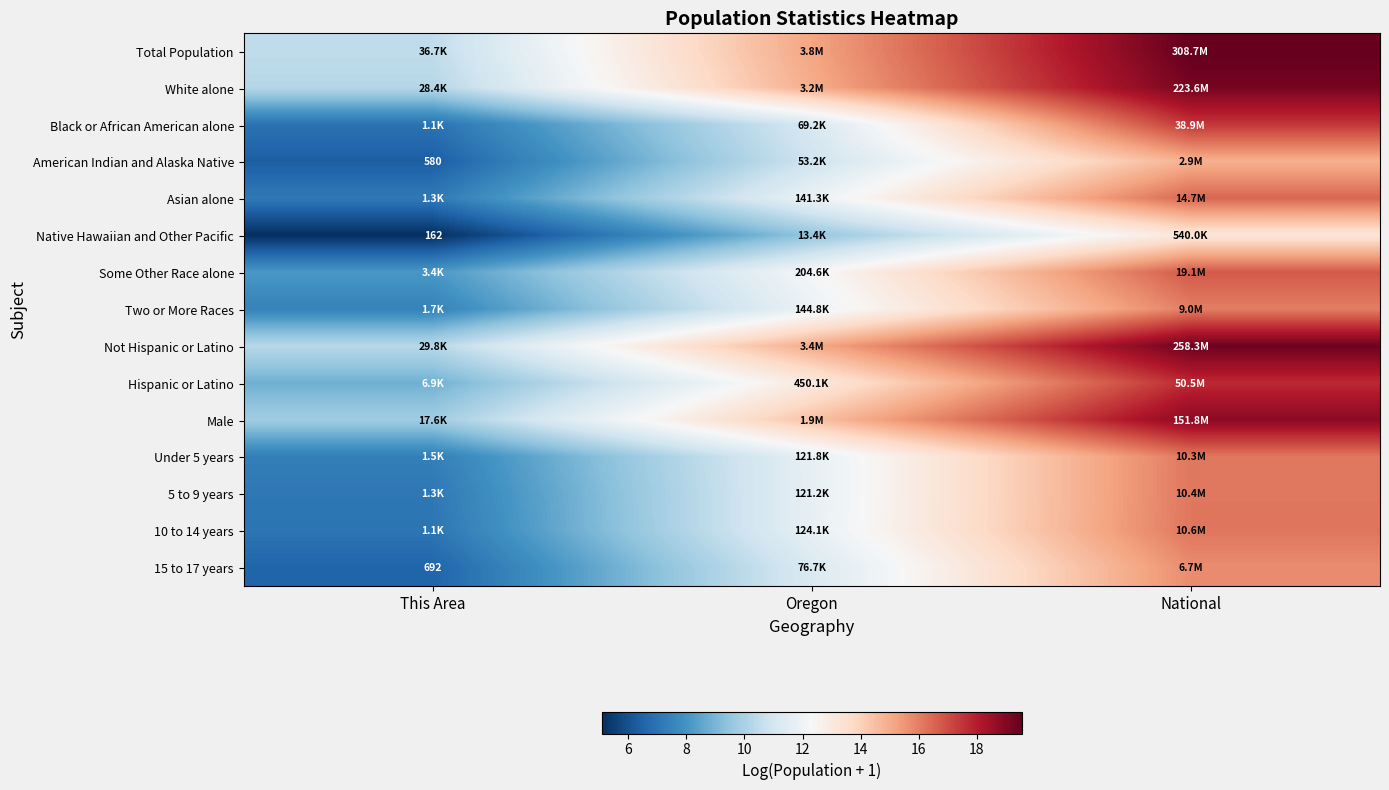

At This Area, list the series in order from largest to smallest.

Total Population, Not Hispanic or Latino, White alone, Male, Hispanic or Latino, Some Other Race alone, Two or More Races, Under 5 years, Asian alone, 5 to 9 years, 10 to 14 years, Black or African American alone, 15 to 17 years, American Indian and Alaska Native, Native Hawaiian and Other Pacific